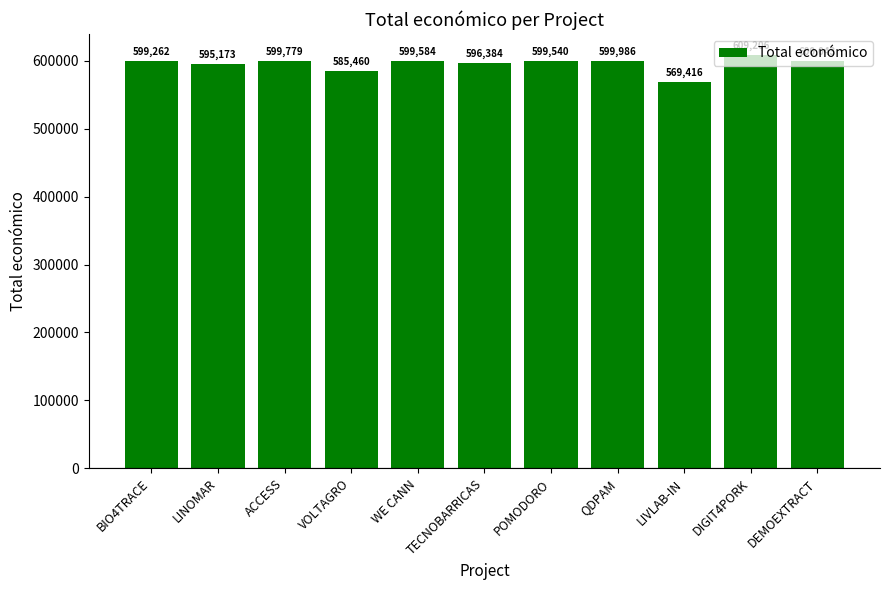

What is the label of the 5th bar from the left?

WE CANN